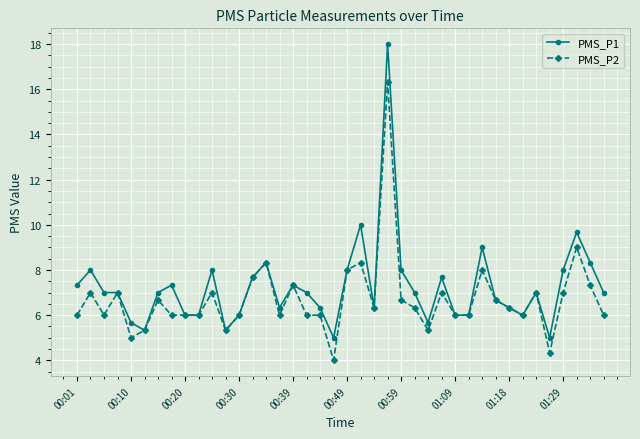

What is the lowest value of the PMS_P2 series?

4.0